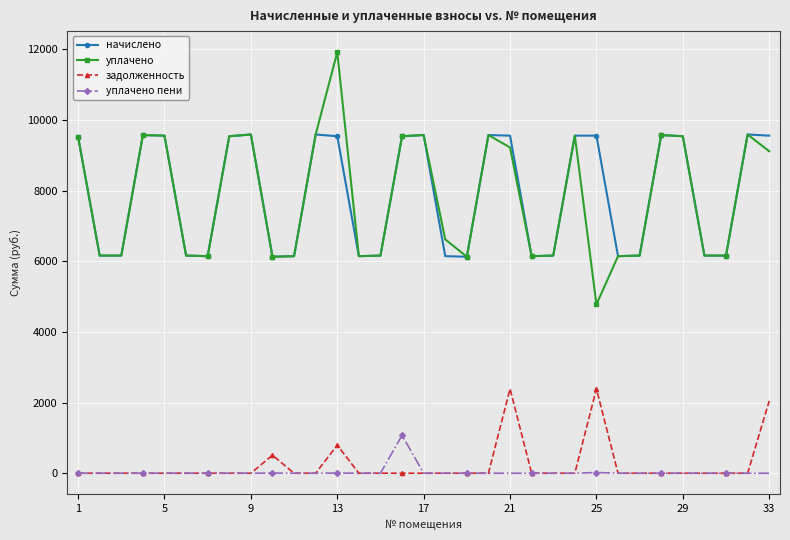

True or false: задолженность has more than 0 points higher than both neighbors.

True